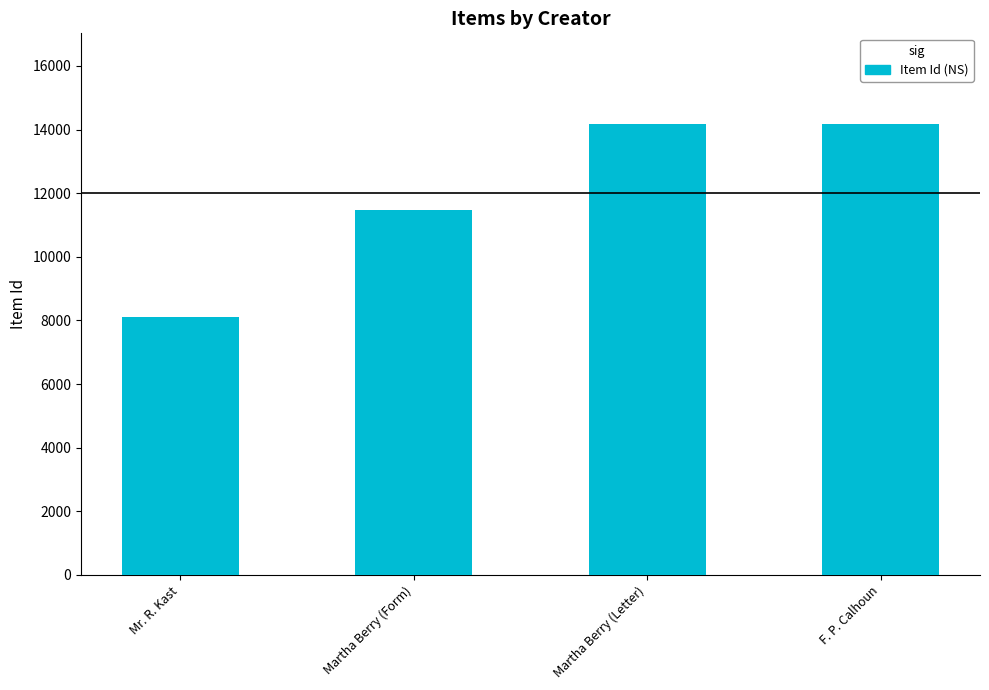

What is the difference between the maximum and minimum values?

6078